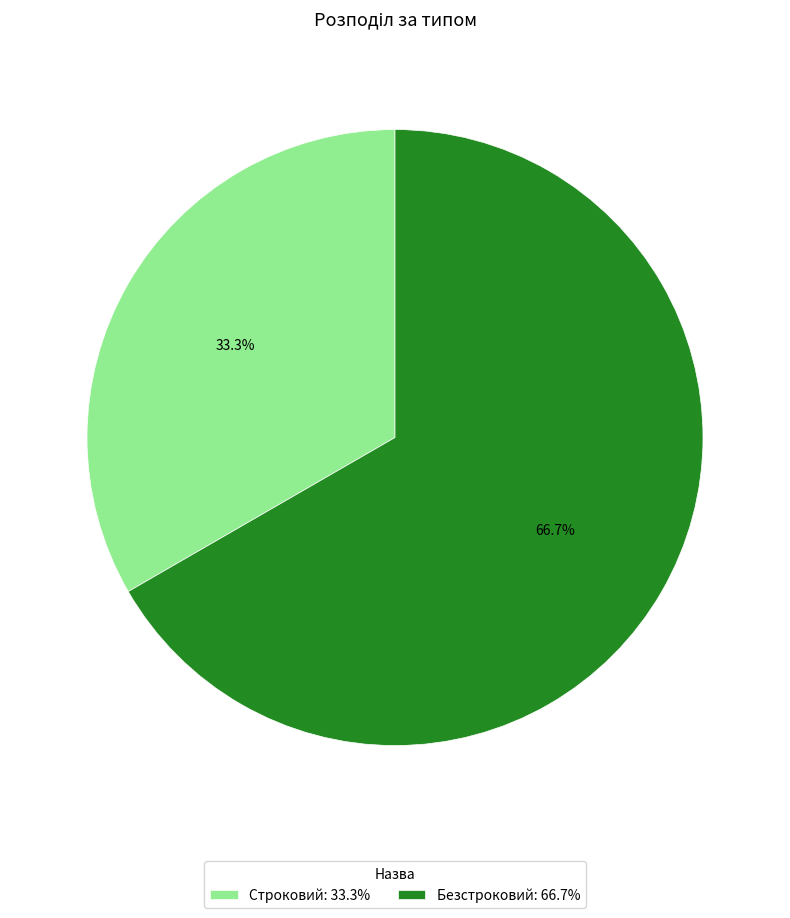

Count the number of slices in the pie.

2